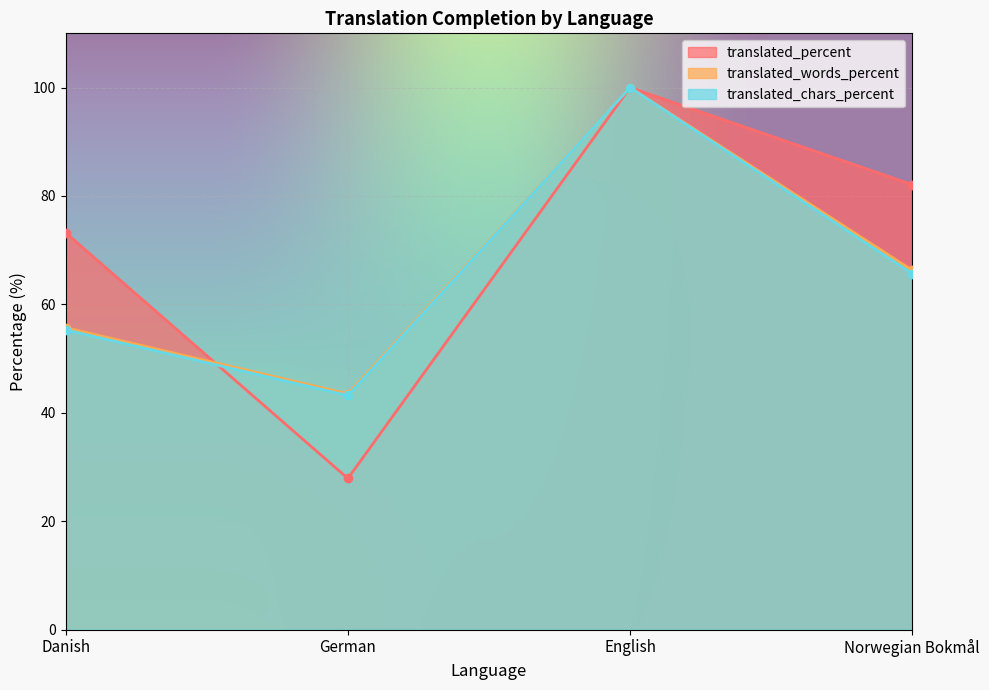

Rank the series at Danish from highest to lowest value.

translated_percent, translated_words_percent, translated_chars_percent